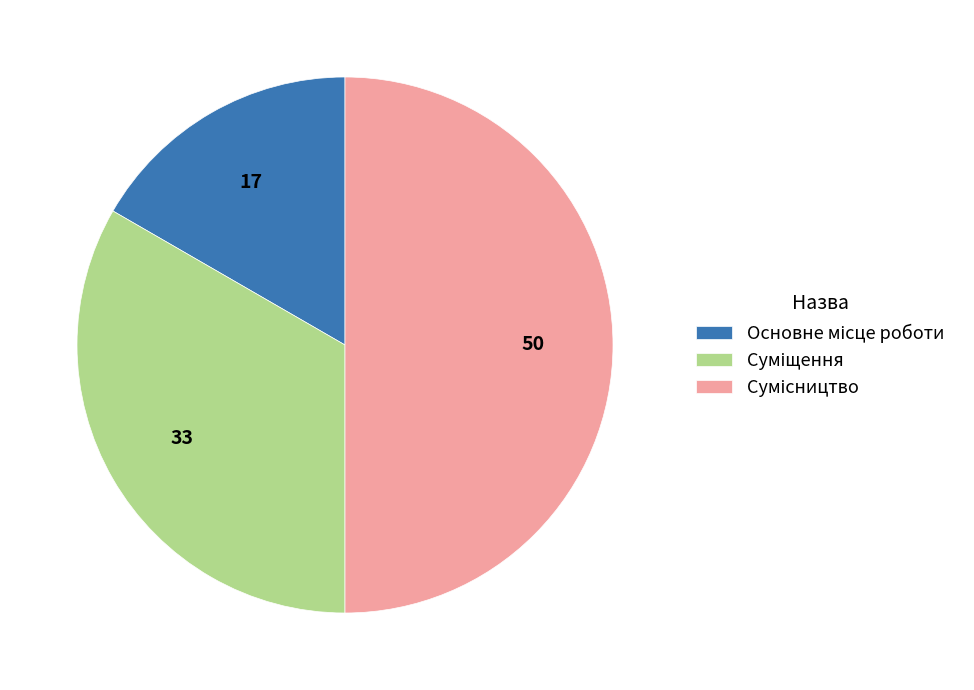

Does any single category account for the majority?

No